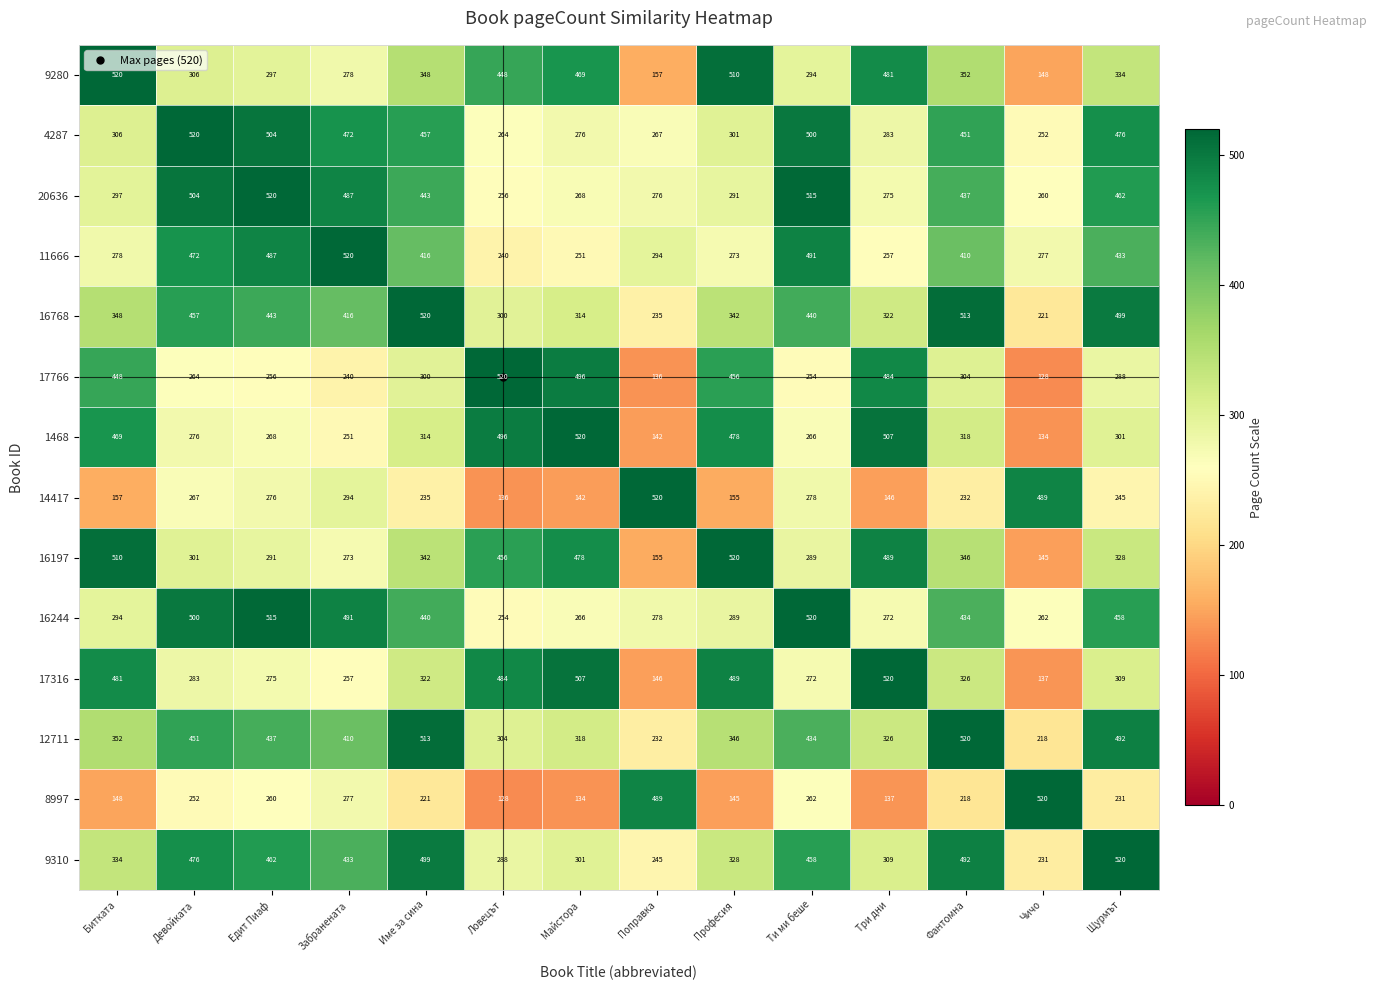

What is the highest value of the 17316 series?

520